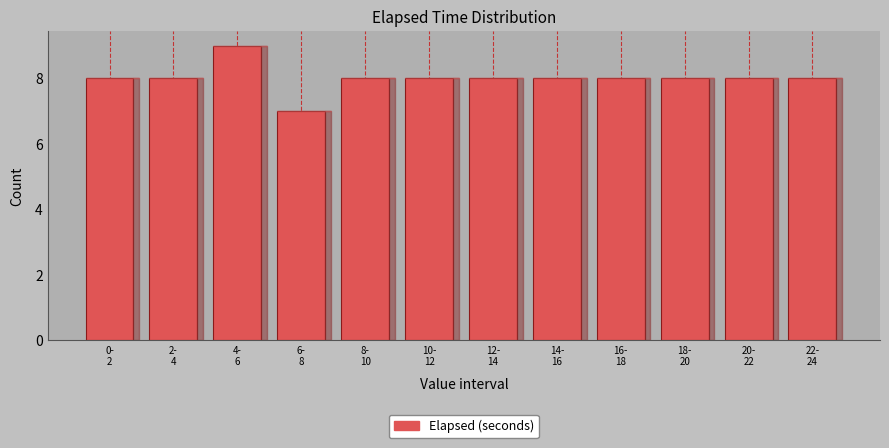

Reading right to left, transcribe all the data shown in this chart.

8	8	8	8	8	8	8	8	7	9	8	8